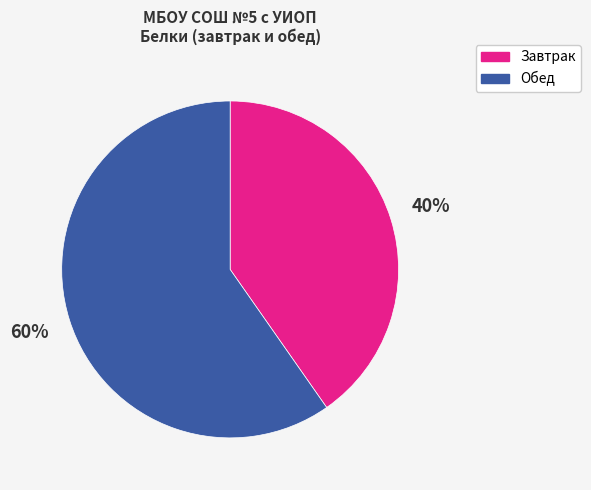

To the nearest percent, what is the average slice percentage?

50%